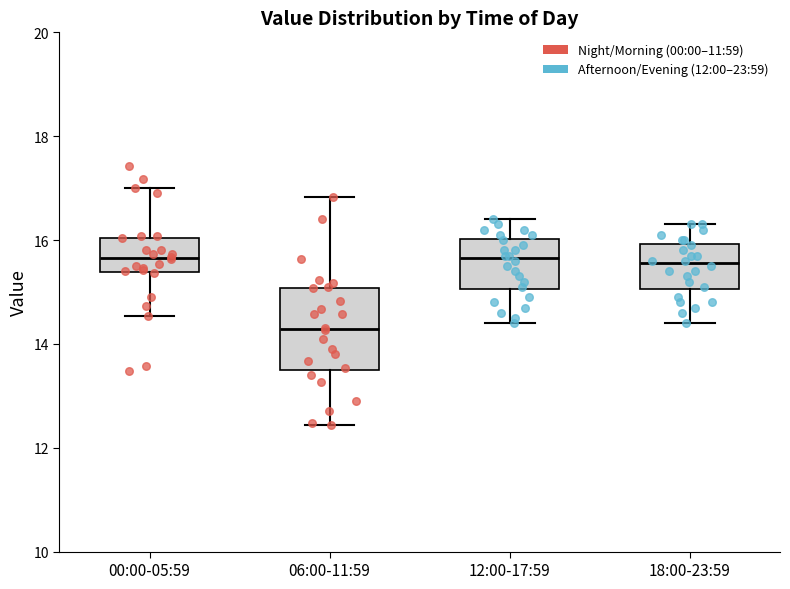

Which box is the tallest, from its lower edge to its upper edge?

06:00-11:59